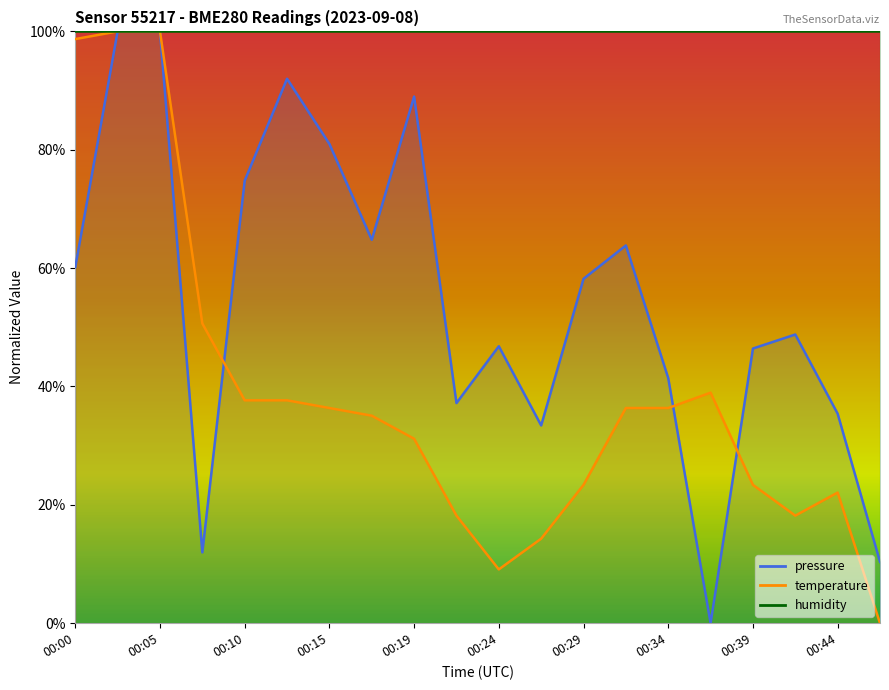

What is the maximum value for temperature?

100.0